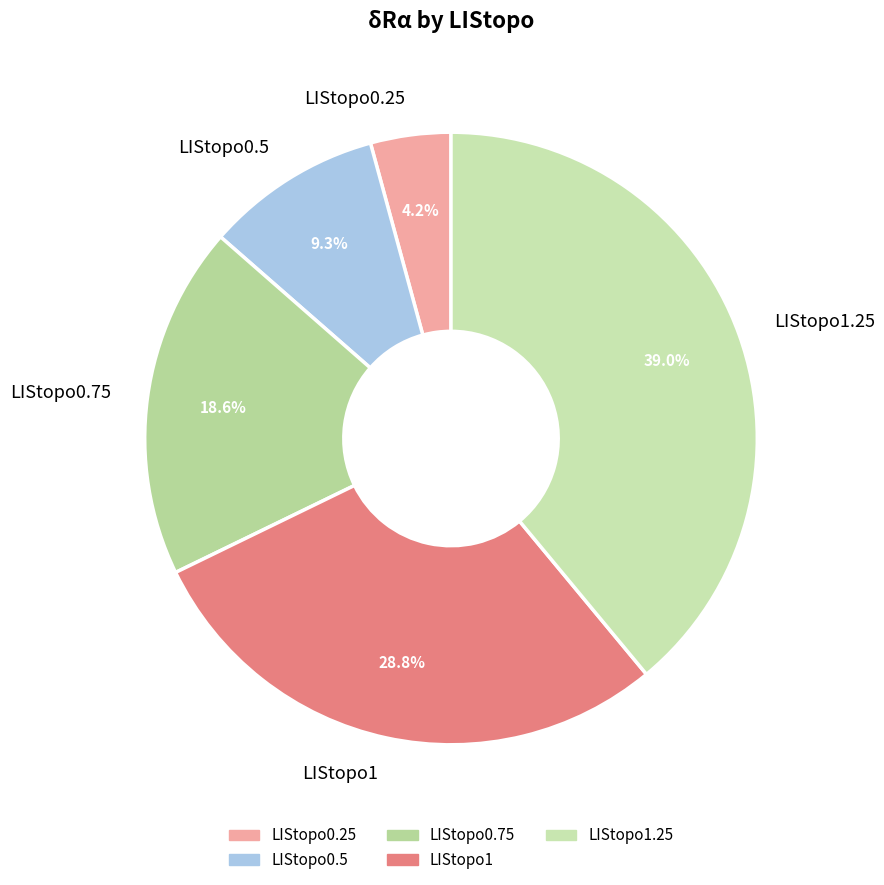

To the nearest percent, what is the difference between the largest and smallest slice percentages?

35%